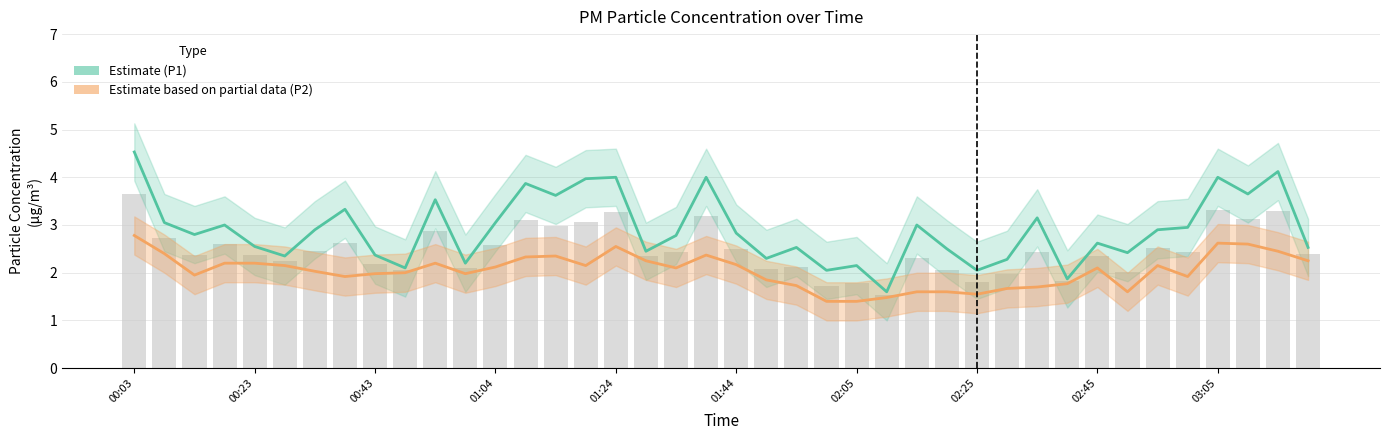

What are all the series names shown in the legend?

Estimate (P1), Estimate based on partial data (P2)